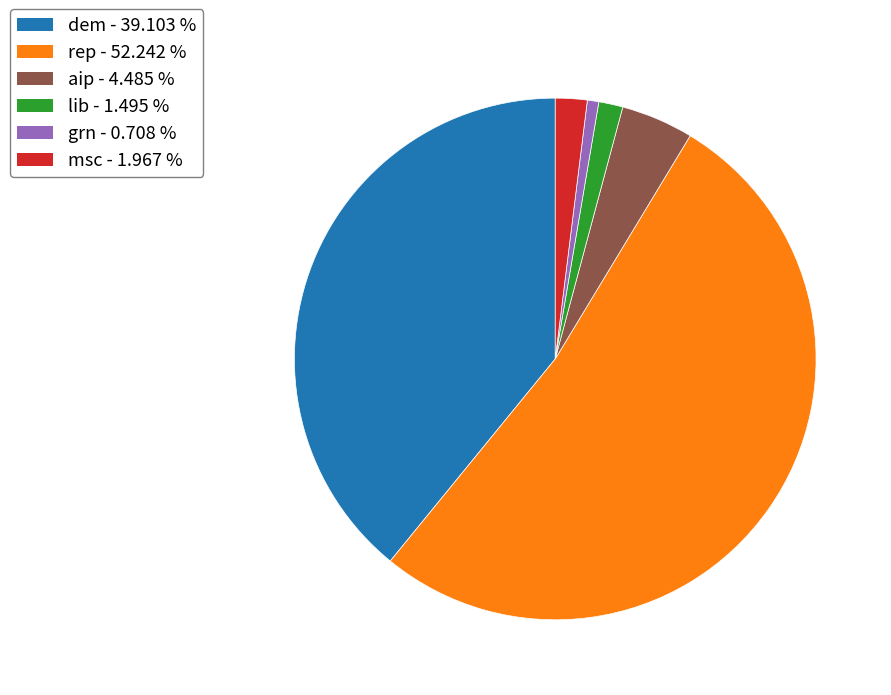

Which category has the biggest portion of the pie?

rep